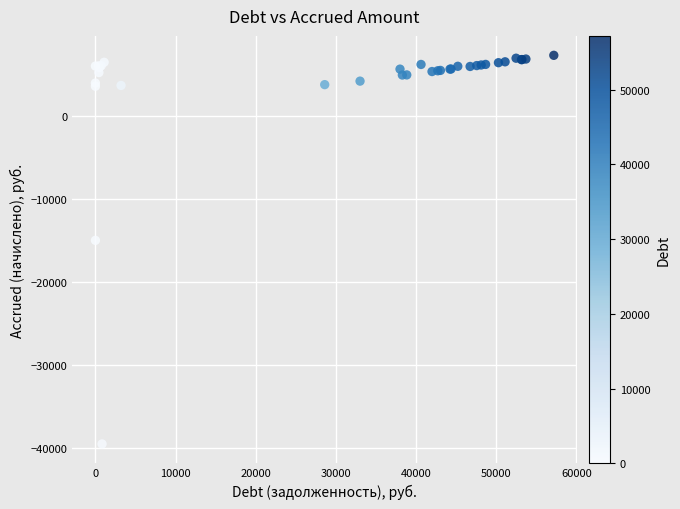

What Y value in the scatter plot is closest to -16052?

-14934.8